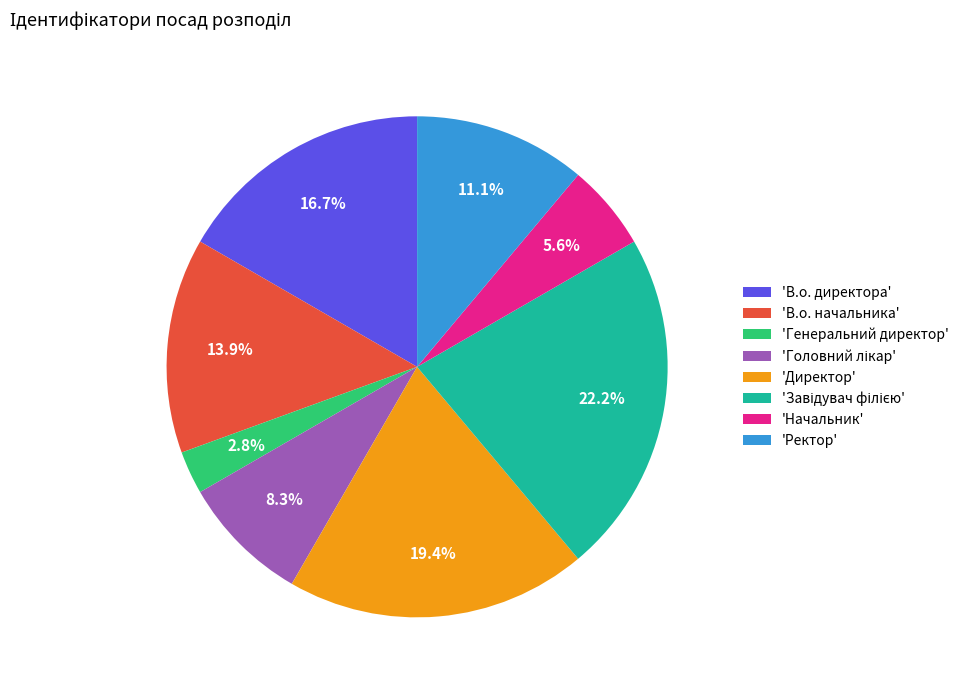

Combined, do 'Директор' and 'Ректор' account for over 50%?

No